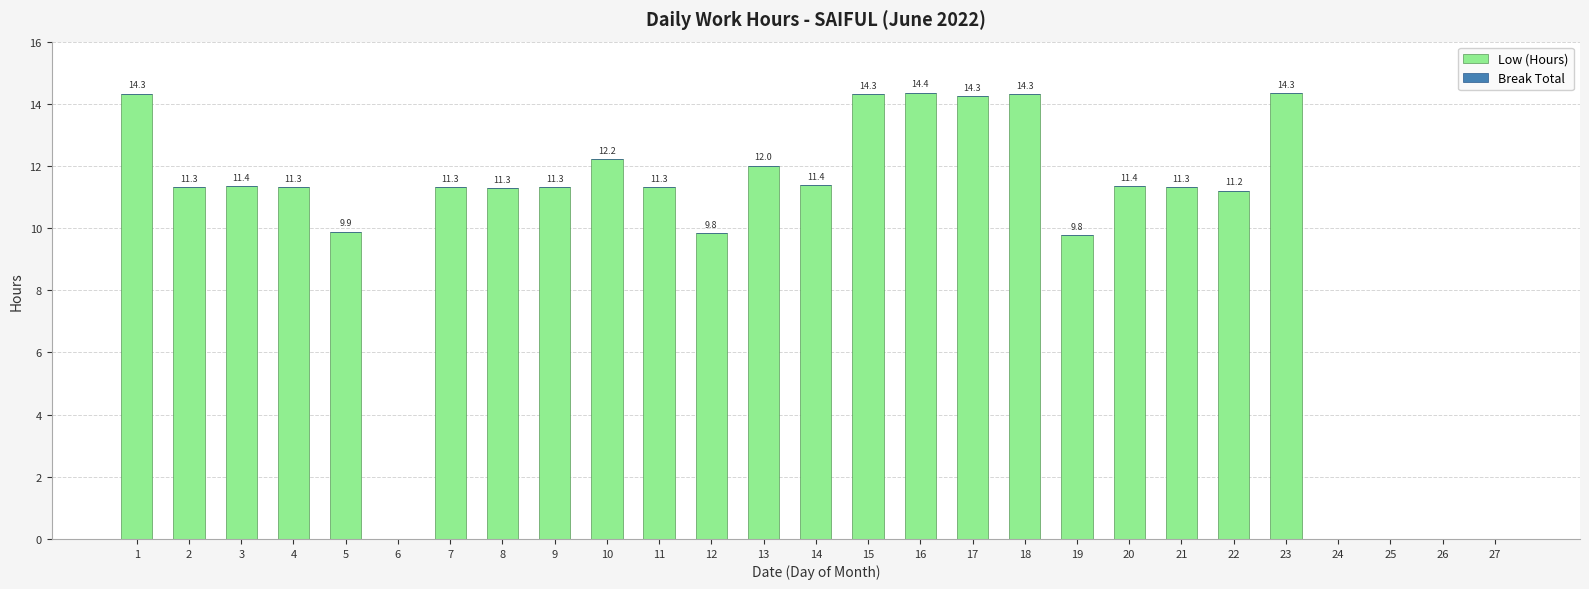

Count the number of data series in this chart.

1